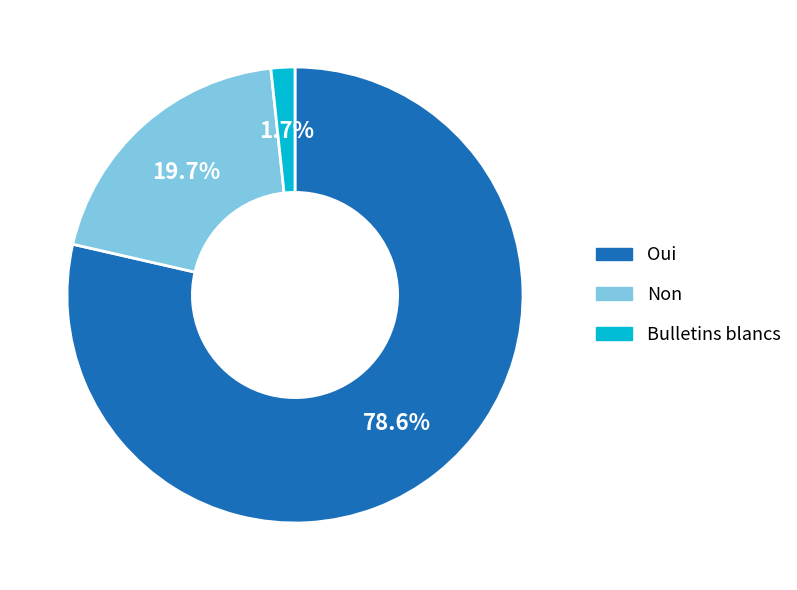

What is the ratio of the value at Non to the value at Oui?

0.3